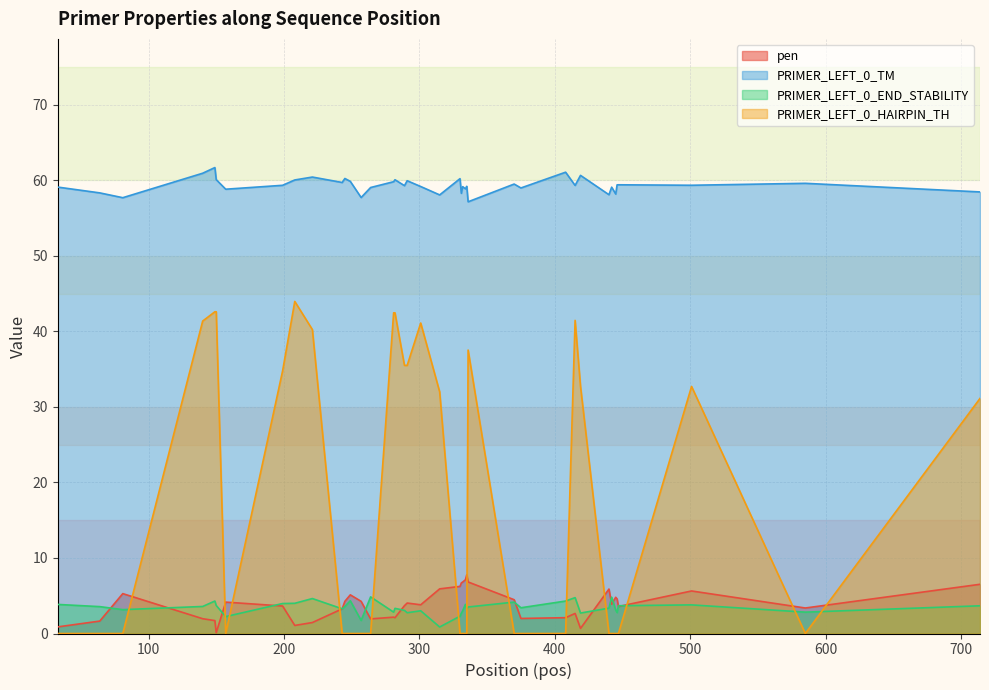

Which series has the widest spread of values?

PRIMER_LEFT_0_HAIRPIN_TH